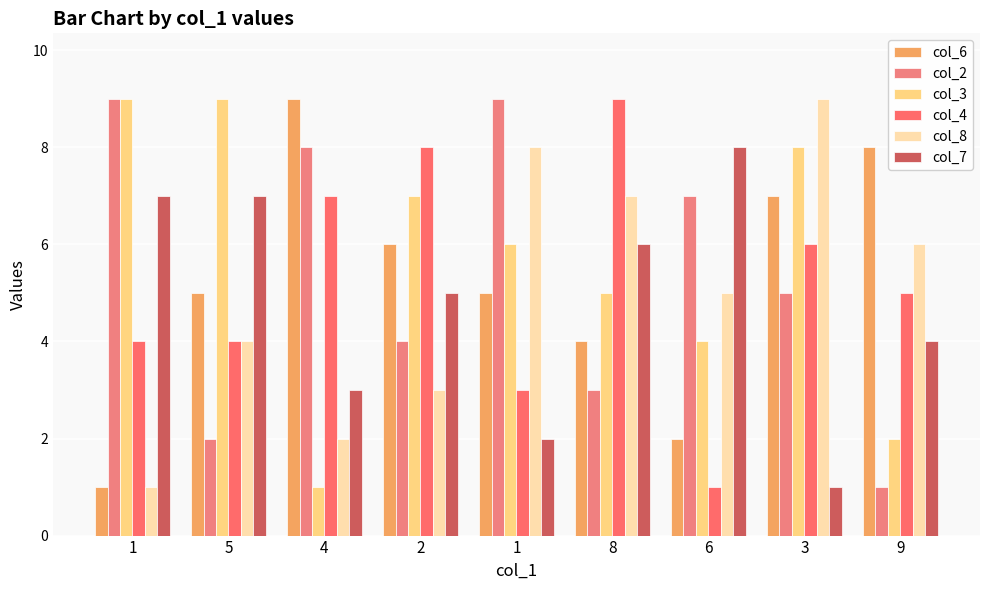

At how many categories does at least one series exceed 2?

9